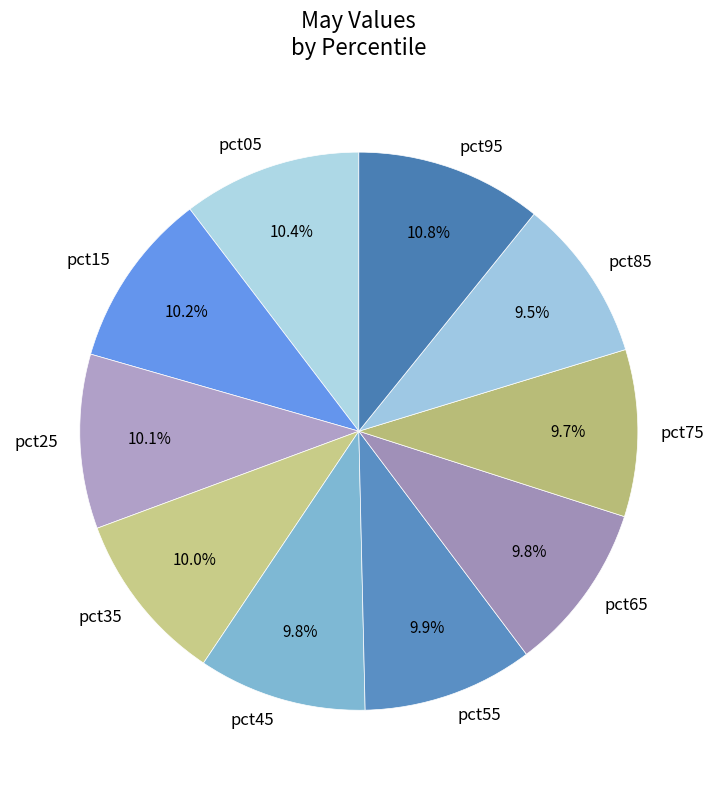

What portion of the pie excludes pct05?

89.6%